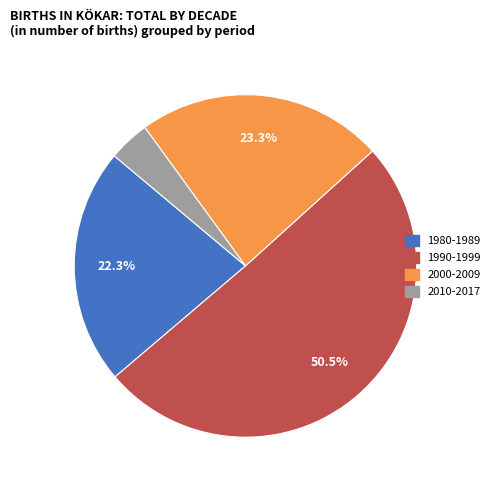

Is there a majority slice in this chart?

Yes